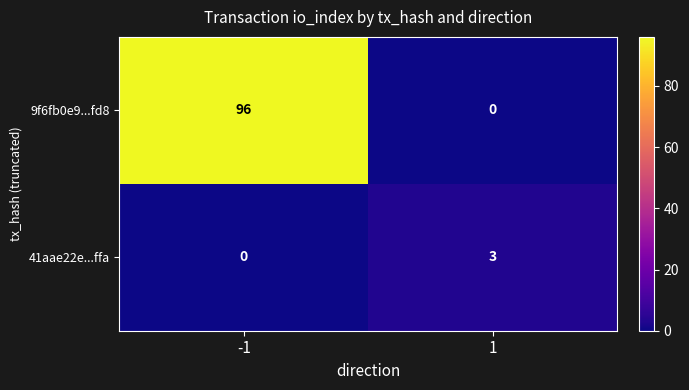

List the series in order of their peak value, lowest first.

41aae22e...ffa, 9f6fb0e9...fd8